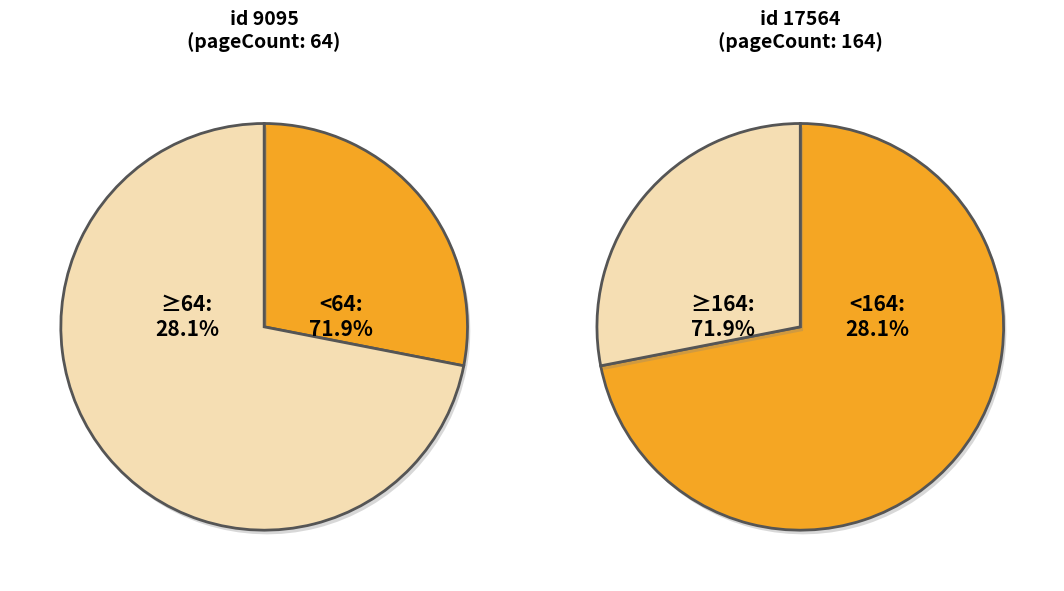

True or false: 17564 accounts for 72% of the total.

True